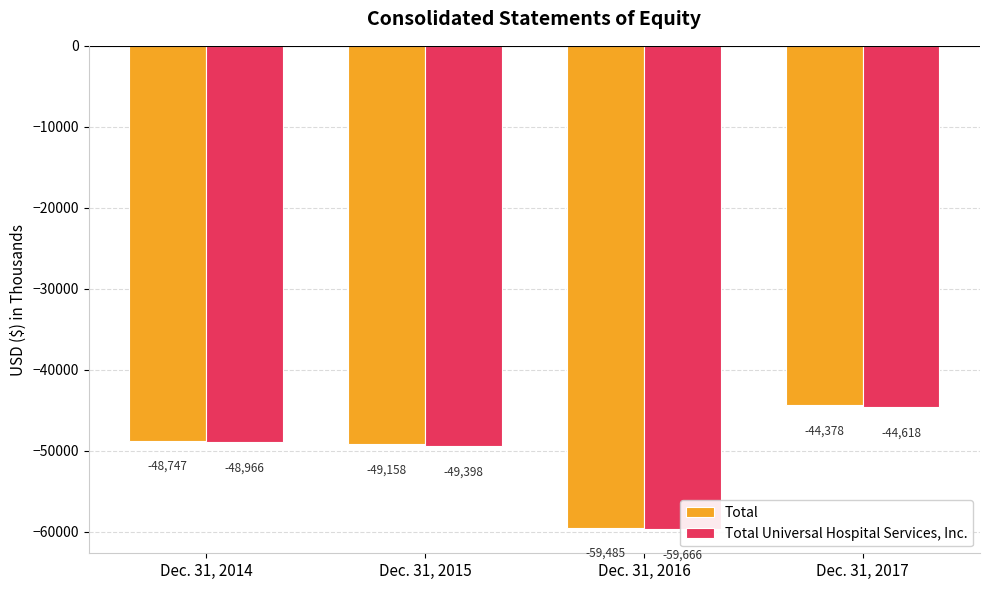

Is it true that Total Universal Hospital Services, Inc. equals -48966 at Dec. 31, 2014?

True